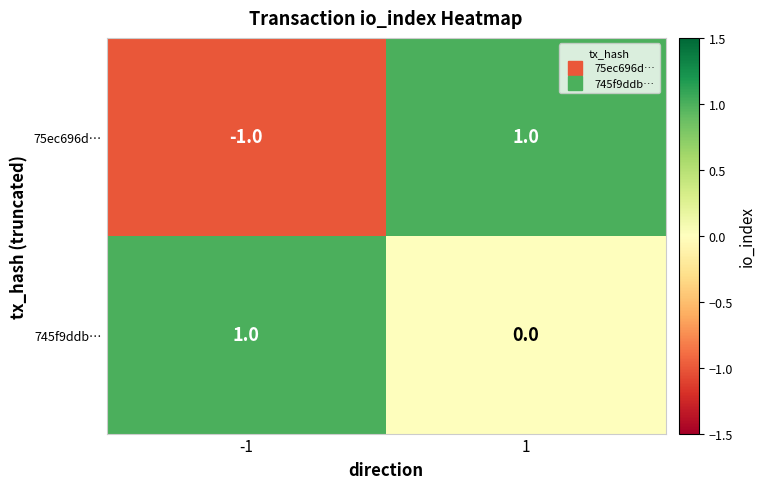

Reading left to right, transcribe all the data shown in this chart.

75ec696d…: -1	1
745f9ddb…: 1	0